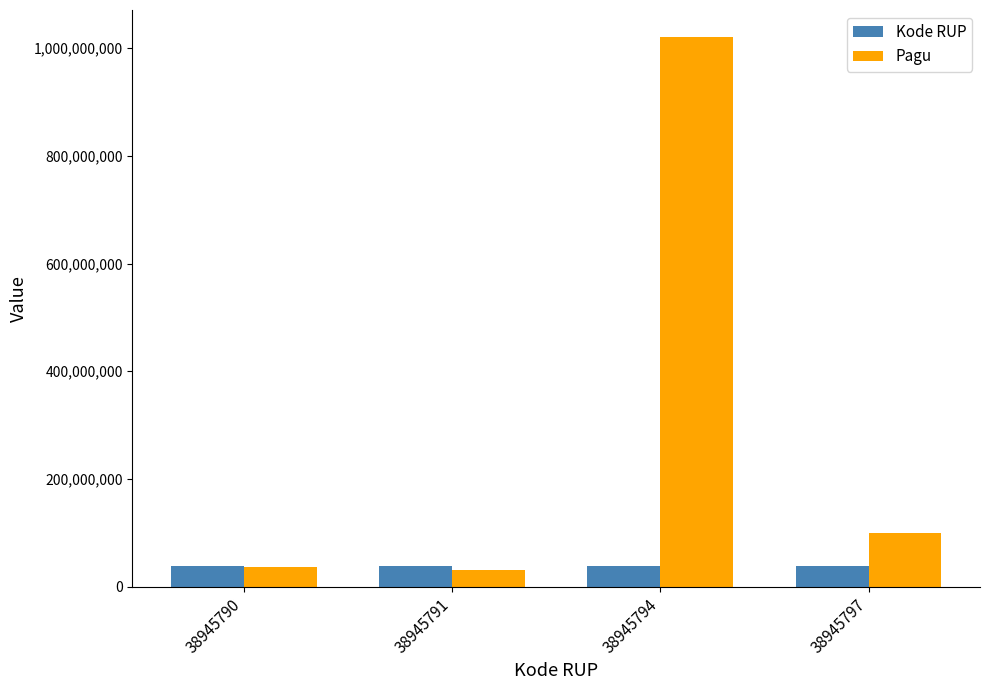

The Pagu series shows 100000000 at 38945797. True or false?

True